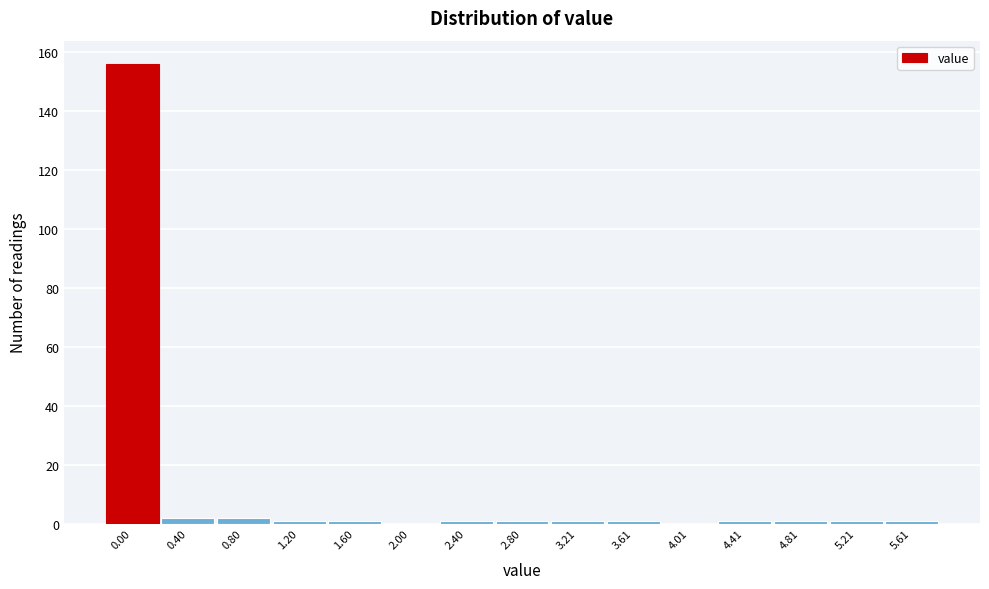

Reading right to left, what are all the values shown in this chart?

5.61=1	5.21=1	4.81=1	4.41=1	4.01=0	3.61=1	3.21=1	2.80=1	2.40=1	2.00=0	1.60=1	1.20=1	0.80=2	0.40=2	0.00=156